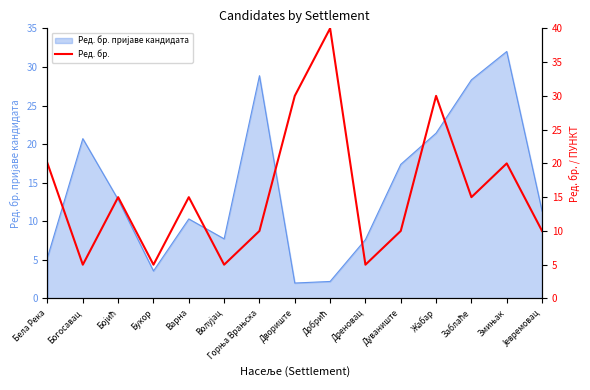

List the labels in order of value, smallest first.

Богосавац, Букор, Волујац, Дреновац, Горња Врањска, Дуваниште, Јевремовац, Бојић, Варна, Заблаће, Бела Река, Змињак, Двориште, Жабар, Добрић